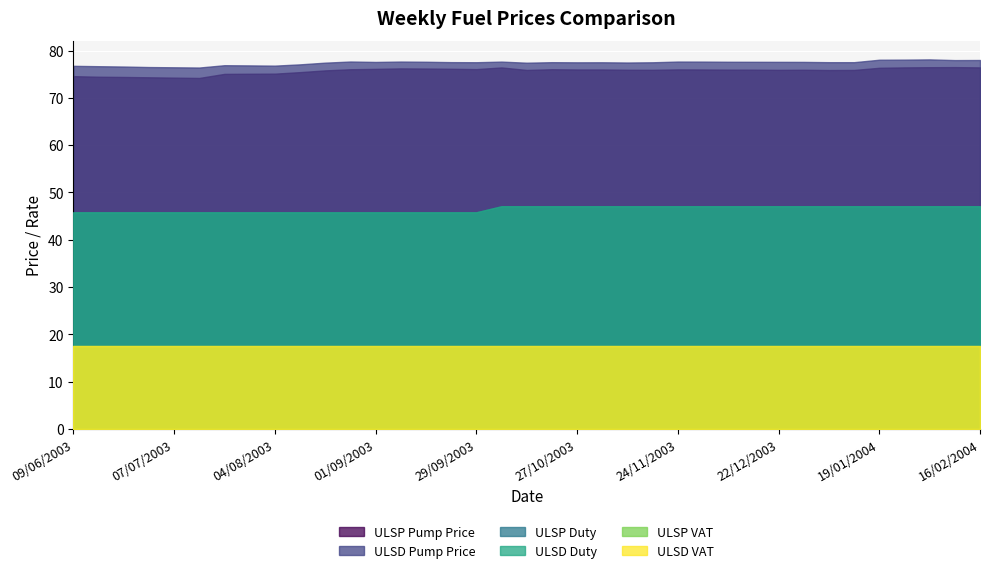

True or false: ULSD VAT has more than 2 points higher than both neighbors.

False